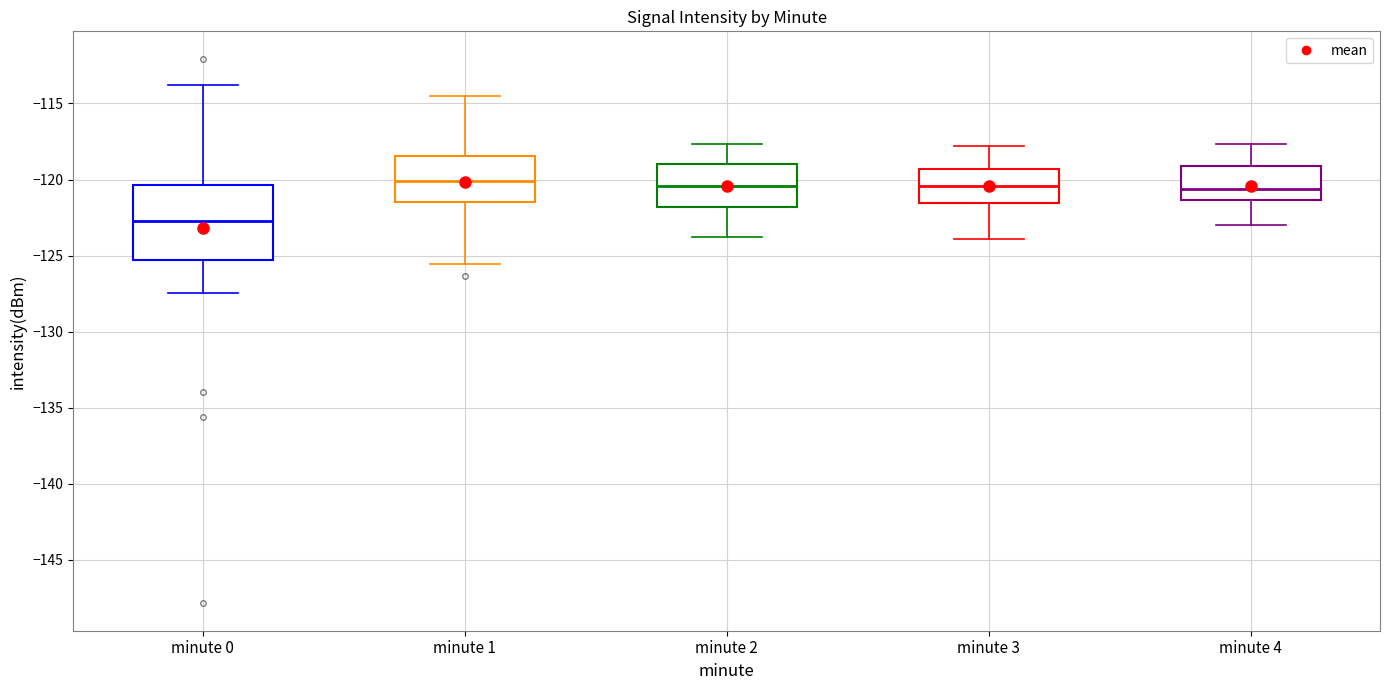

Which box is the tallest, from its lower edge to its upper edge?

minute 0